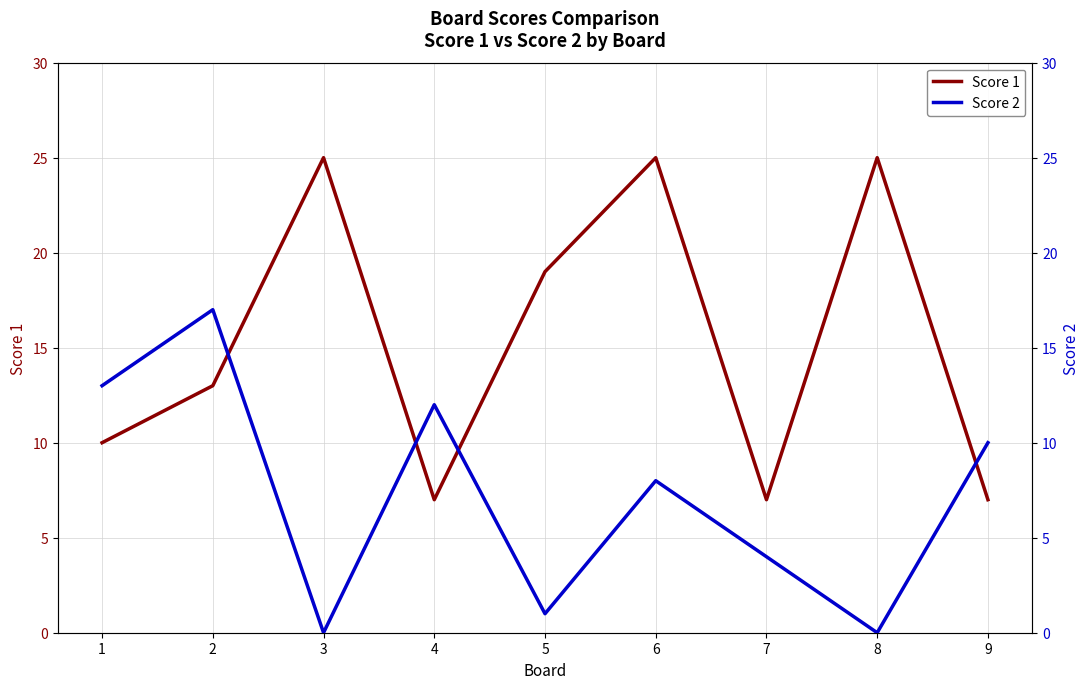

True or false: Score 1 has a value of 10 at 4.

False